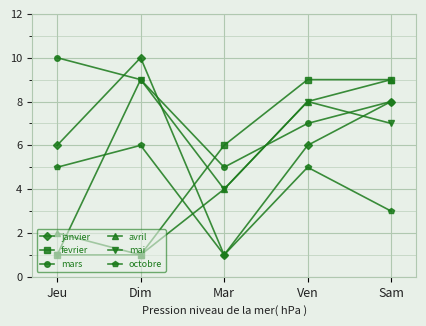

How many data points does each series have?

5